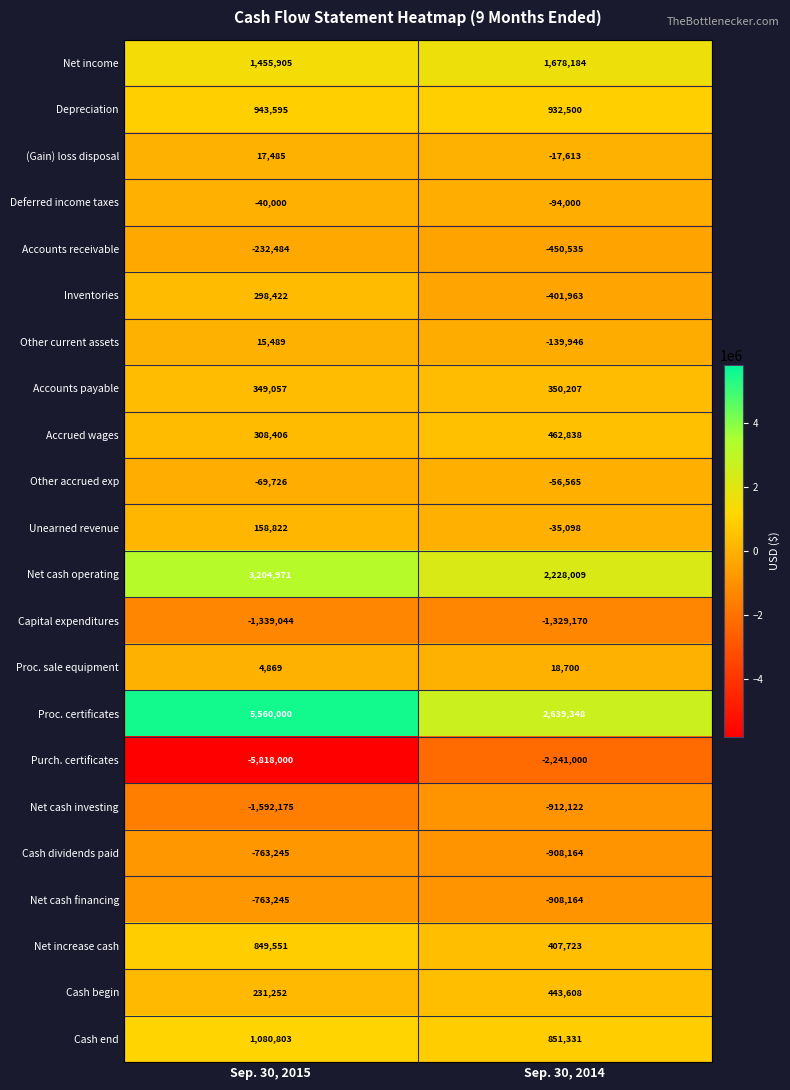

What is the total value across all series at Sep. 30, 2014?

2518108